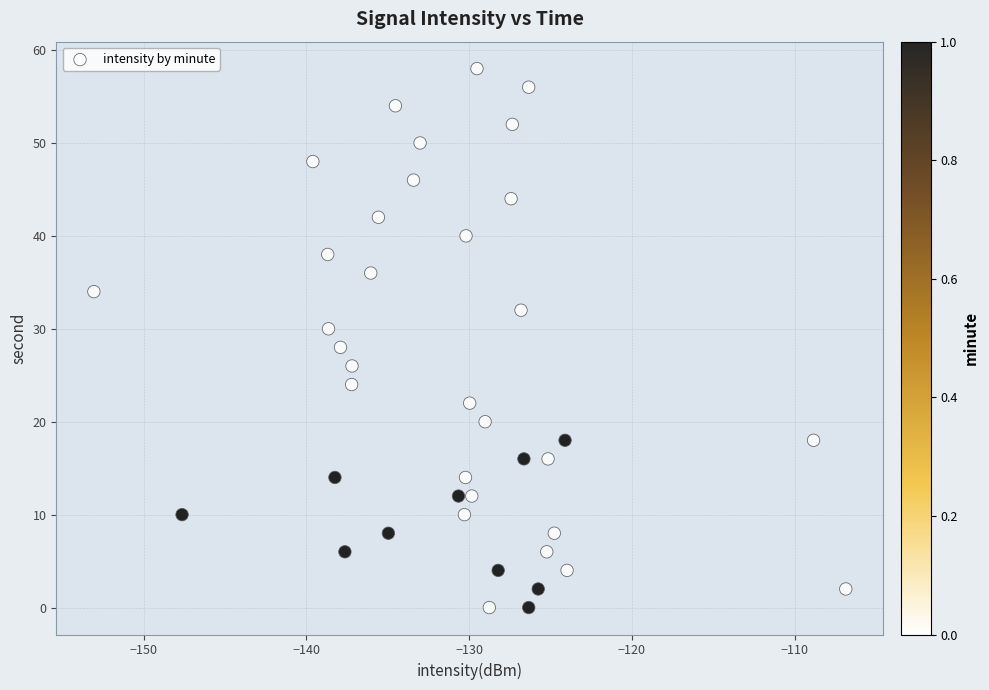

What is the range of Y values (max minus min)?

58